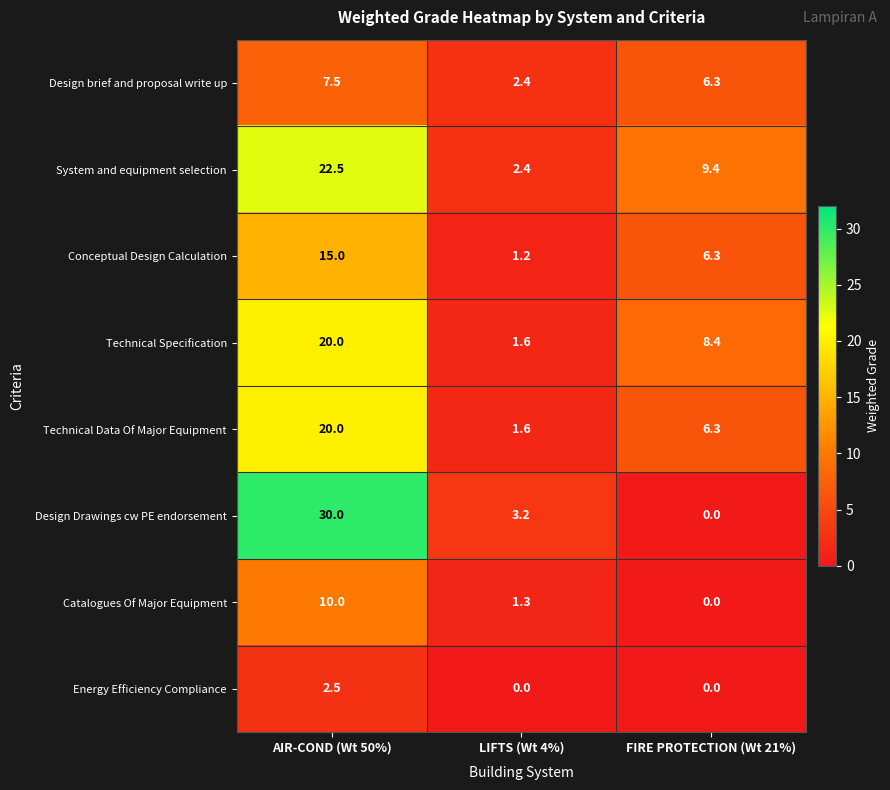

What is the sum of the Technical Specification values at AIR-COND (Wt 50%) and FIRE PROTECTION (Wt 21%)?

28.4